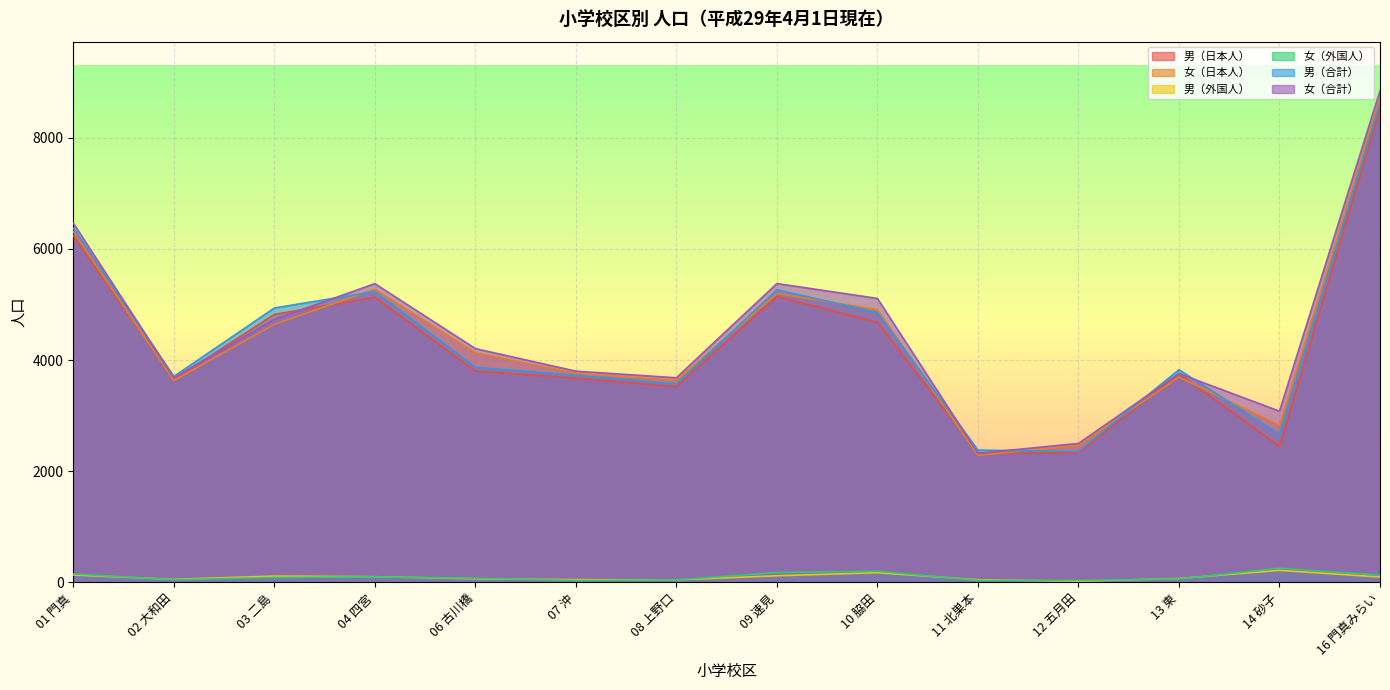

Reading left to right, what are all the values shown in this chart?

男（日本人）: 6237	3648	4821	5129	3803	3674	3522	5142	4679	2331	2331	3754	2446	8521
女（日本人）: 6309	3632	4642	5273	4129	3763	3634	5196	4906	2286	2461	3693	2825	8710
男（外国人）: 135	57	115	104	67	52	48	121	176	50	24	72	218	99
女（外国人）: 153	50	90	101	77	37	47	180	202	38	39	64	255	131
男（合計）: 6372	3705	4936	5233	3870	3726	3570	5263	4855	2381	2355	3826	2664	8620
女（合計）: 6462	3682	4732	5374	4206	3800	3681	5376	5108	2324	2500	3757	3080	8841